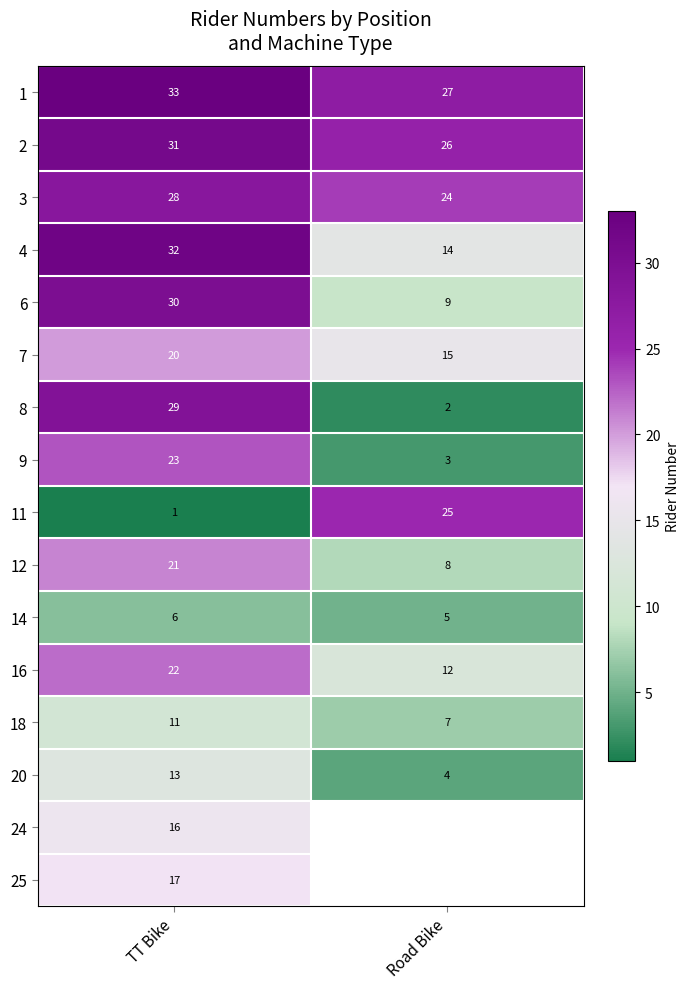

The 4 series shows 23.1 at Road Bike. True or false?

False